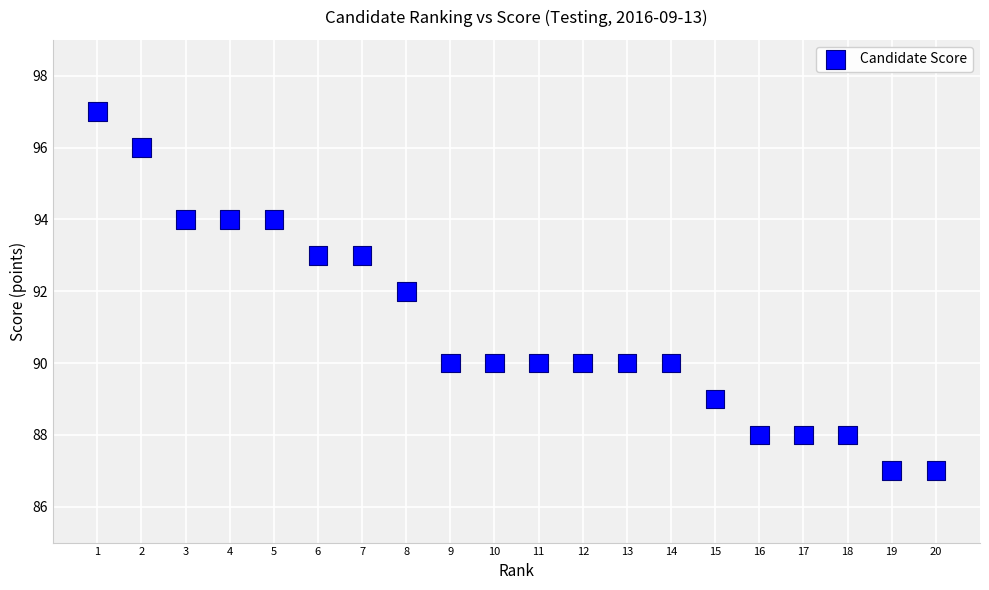

What is the range of X values (max minus min)?

19